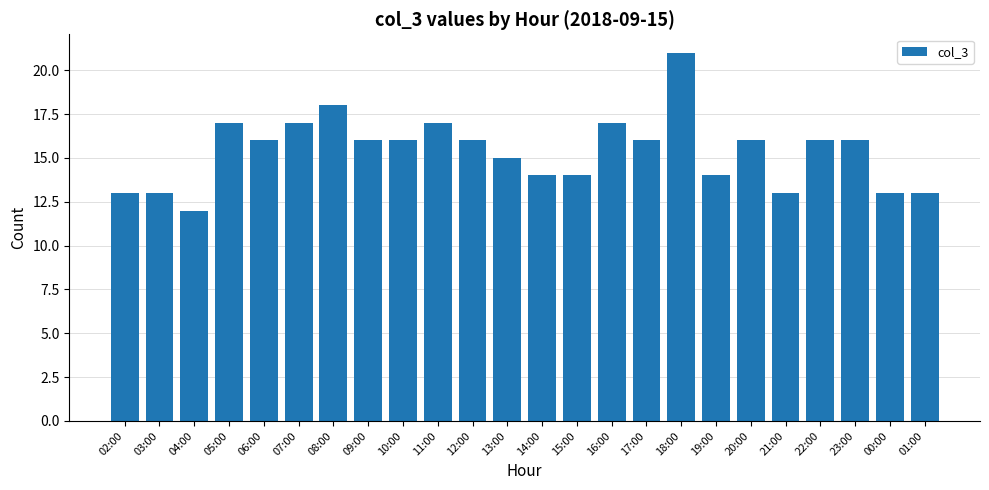

What position from the left is 09:00?

8